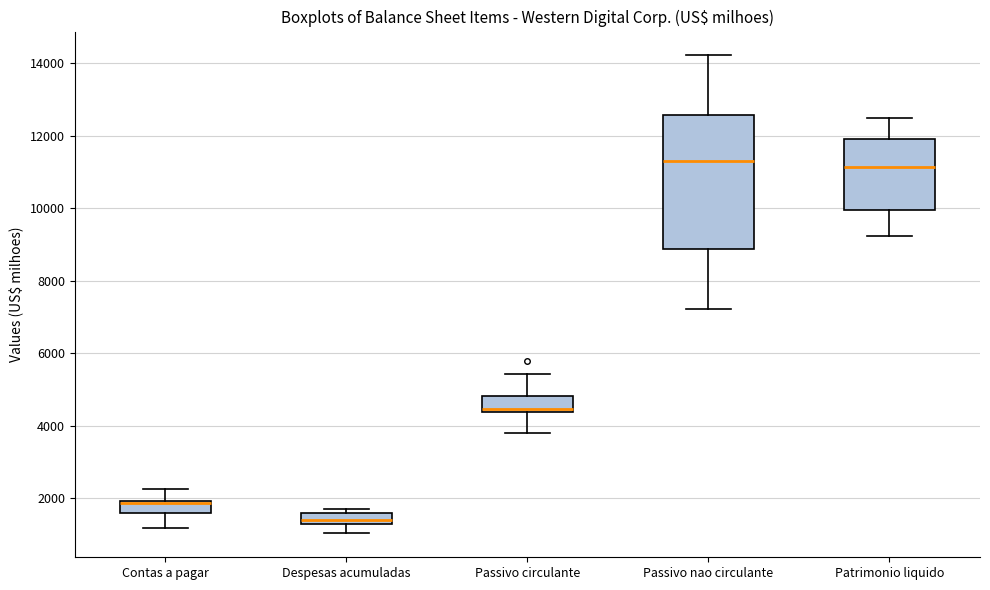

Comparing the boxes themselves (not the whiskers), which one is the tallest?

Passivo nao circulante